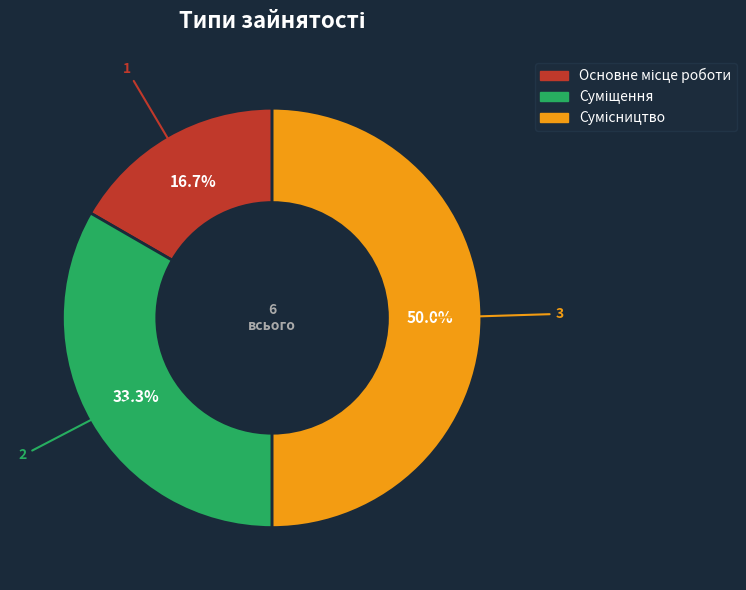

To the nearest percent, what percentage of the pie is Суміщення?

33%